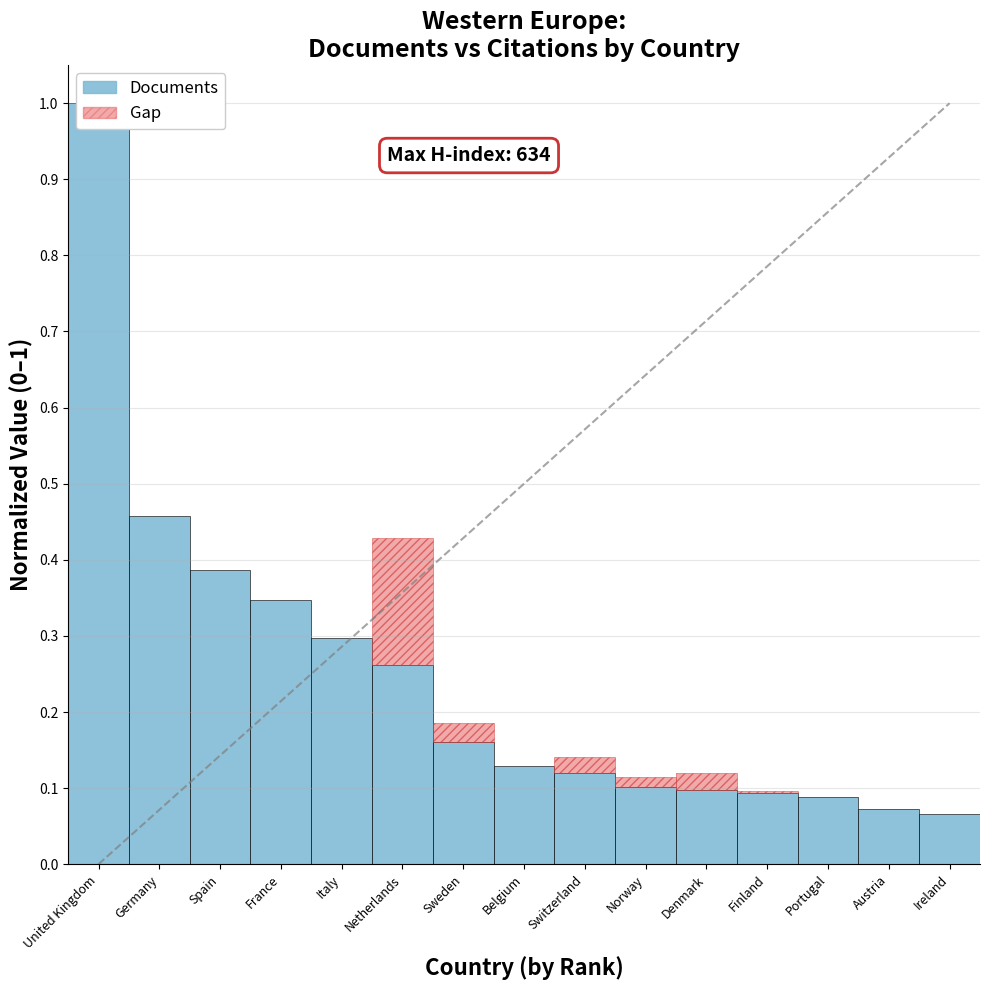

The chart shows a value of 0.1 at Ireland. True or false?

True